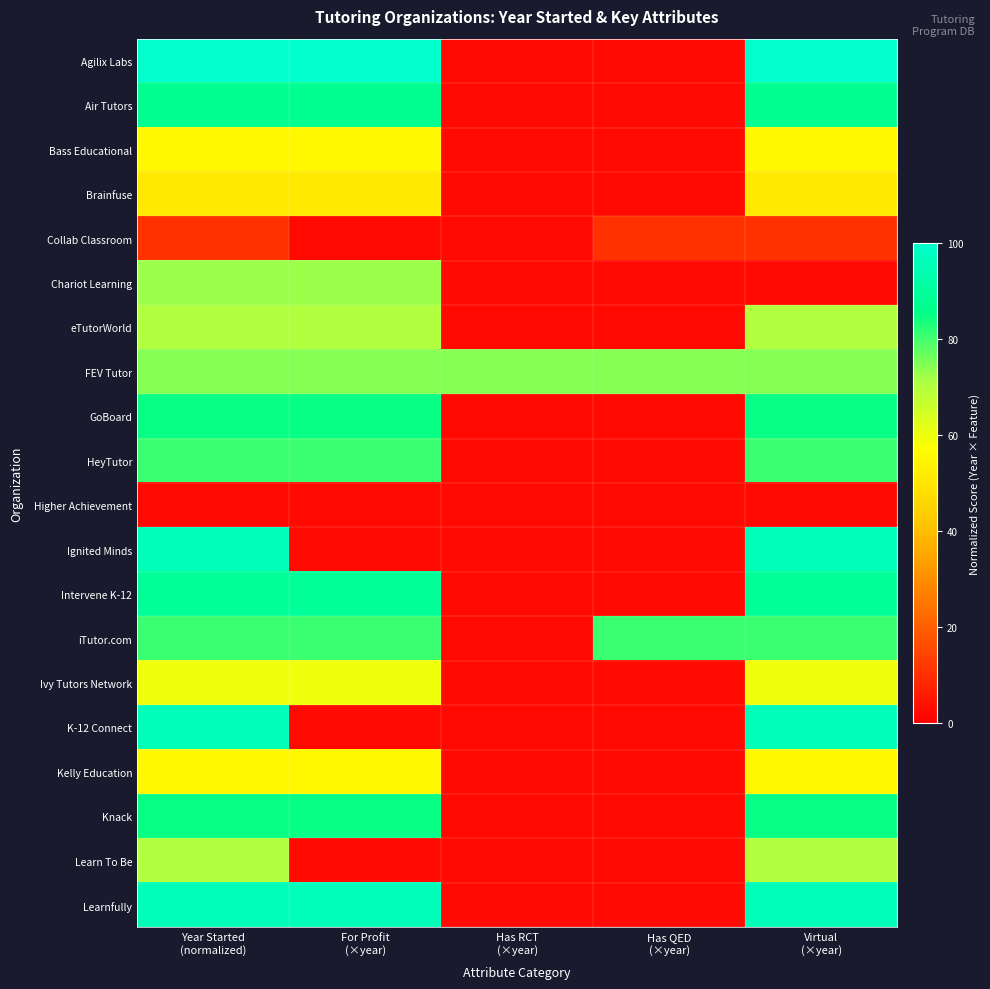

At how many categories does at least one series exceed 18?

5